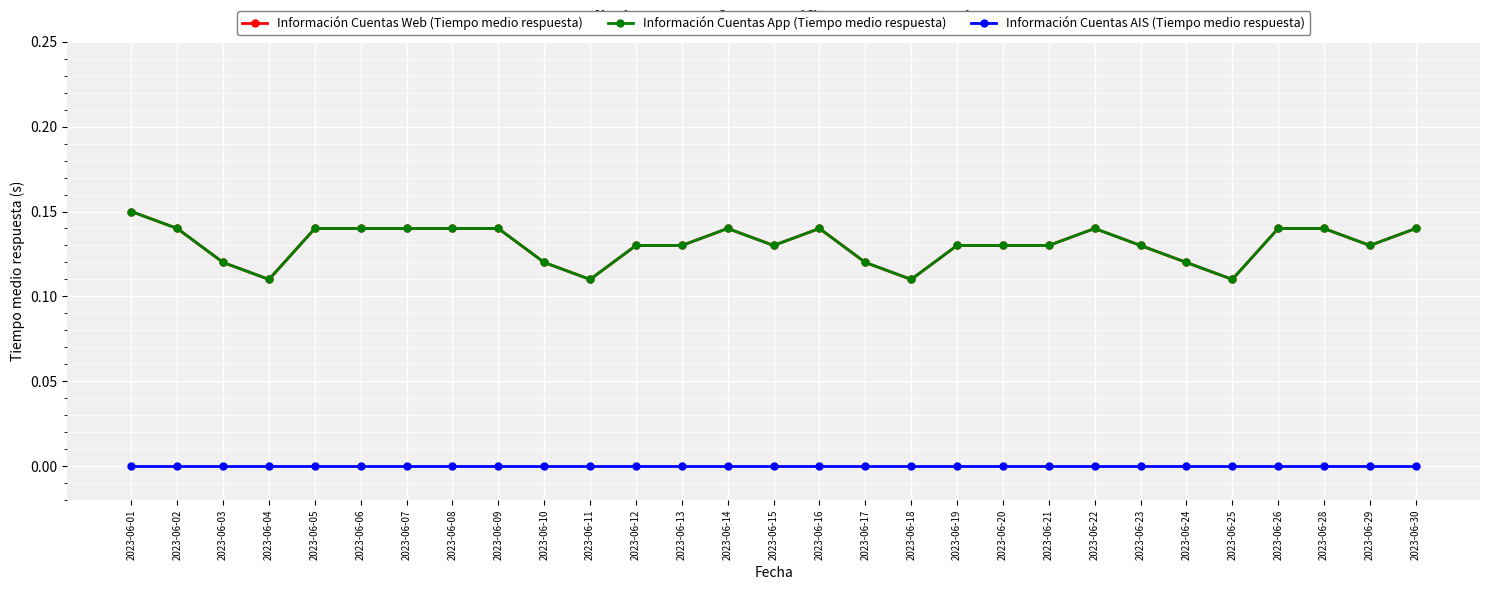

Rank the series by their maximum value, from lowest to highest.

Información Cuentas AIS (Tiempo medio respuesta), Información Cuentas Web (Tiempo medio respuesta), Información Cuentas App (Tiempo medio respuesta)